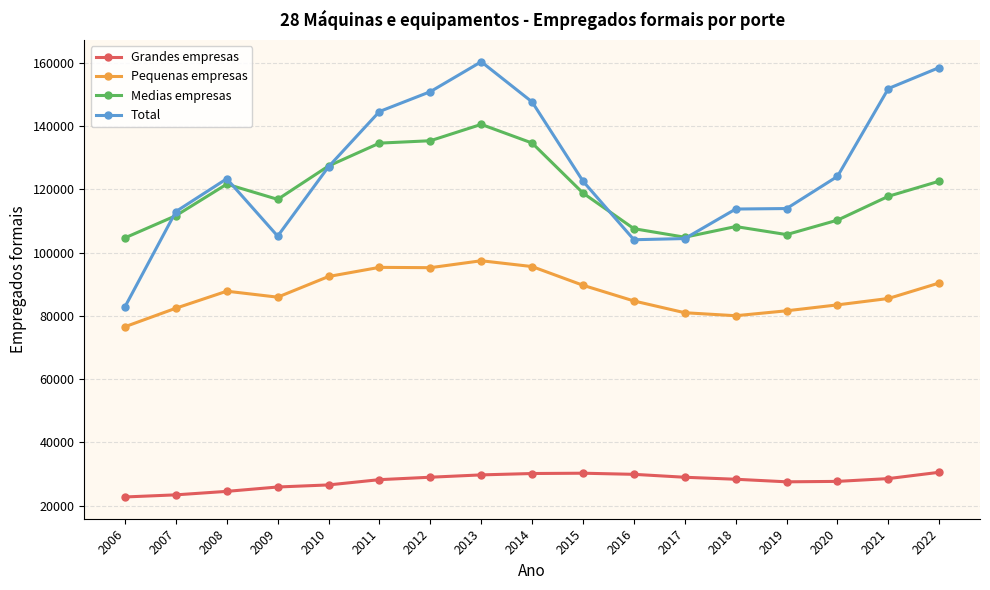

True or false: Total has more than 1 points higher than both neighbors.

True